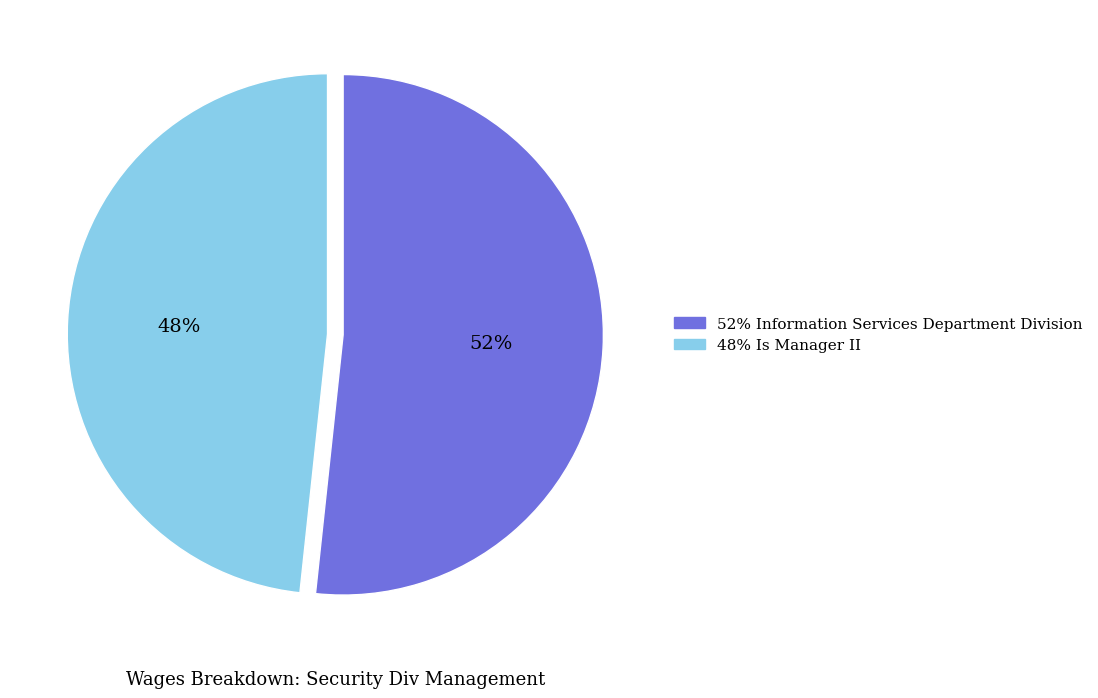

To the nearest percent, what is the average slice percentage?

50%